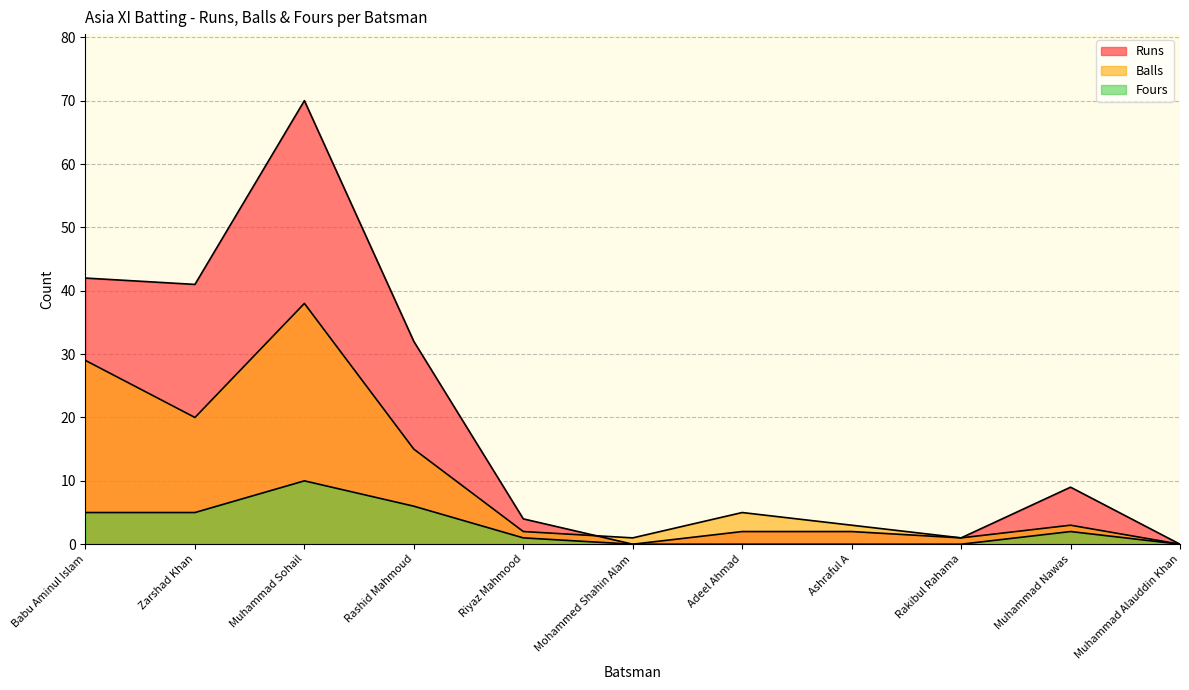

Reading left to right, what are all the values shown in this chart?

Runs: Babu Aminul Islam=42	Zarshad Khan=41	Muhammad Sohail=70	Rashid Mahmoud=32	Riyaz Mahmood=4	Mohammed Shahin Alam=0	Adeel Ahmad=2	Ashraful A=2	Rakibul Rahama=1	Muhammad Nawas=9	Muhammad Alauddin Khan=0
Balls: Babu Aminul Islam=29	Zarshad Khan=20	Muhammad Sohail=38	Rashid Mahmoud=15	Riyaz Mahmood=2	Mohammed Shahin Alam=1	Adeel Ahmad=5	Ashraful A=3	Rakibul Rahama=1	Muhammad Nawas=3	Muhammad Alauddin Khan=0
Fours: Babu Aminul Islam=5	Zarshad Khan=5	Muhammad Sohail=10	Rashid Mahmoud=6	Riyaz Mahmood=1	Mohammed Shahin Alam=0	Adeel Ahmad=0	Ashraful A=0	Rakibul Rahama=0	Muhammad Nawas=2	Muhammad Alauddin Khan=0